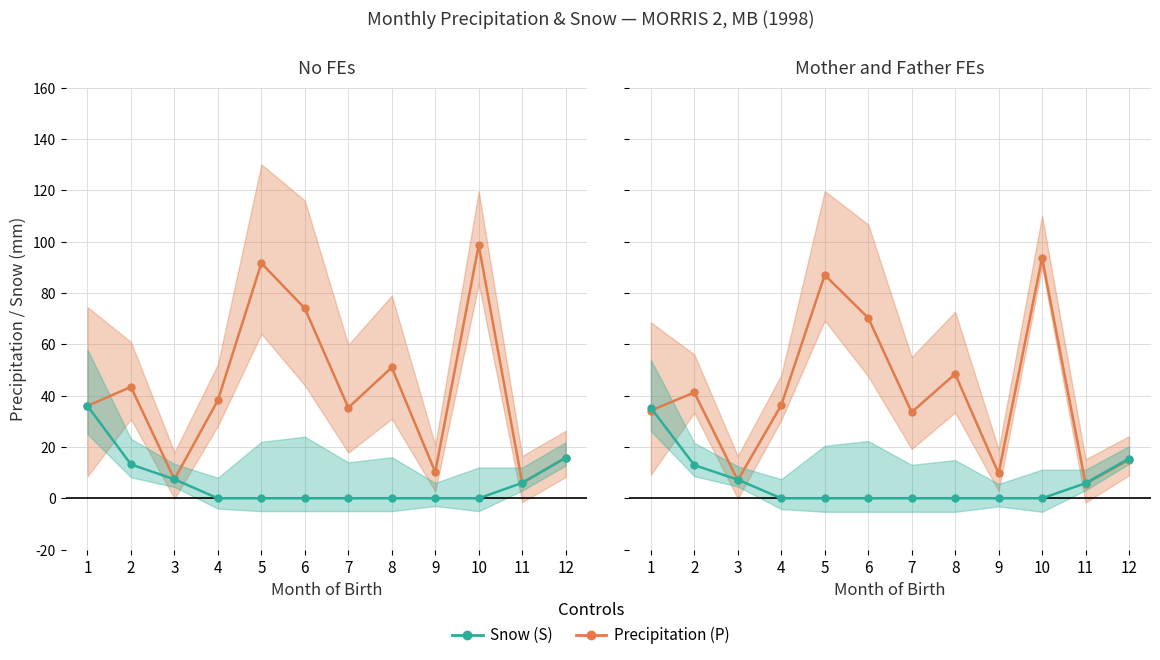

Rank the series by their maximum value, from highest to lowest.

Precipitation (P), Snow (S)